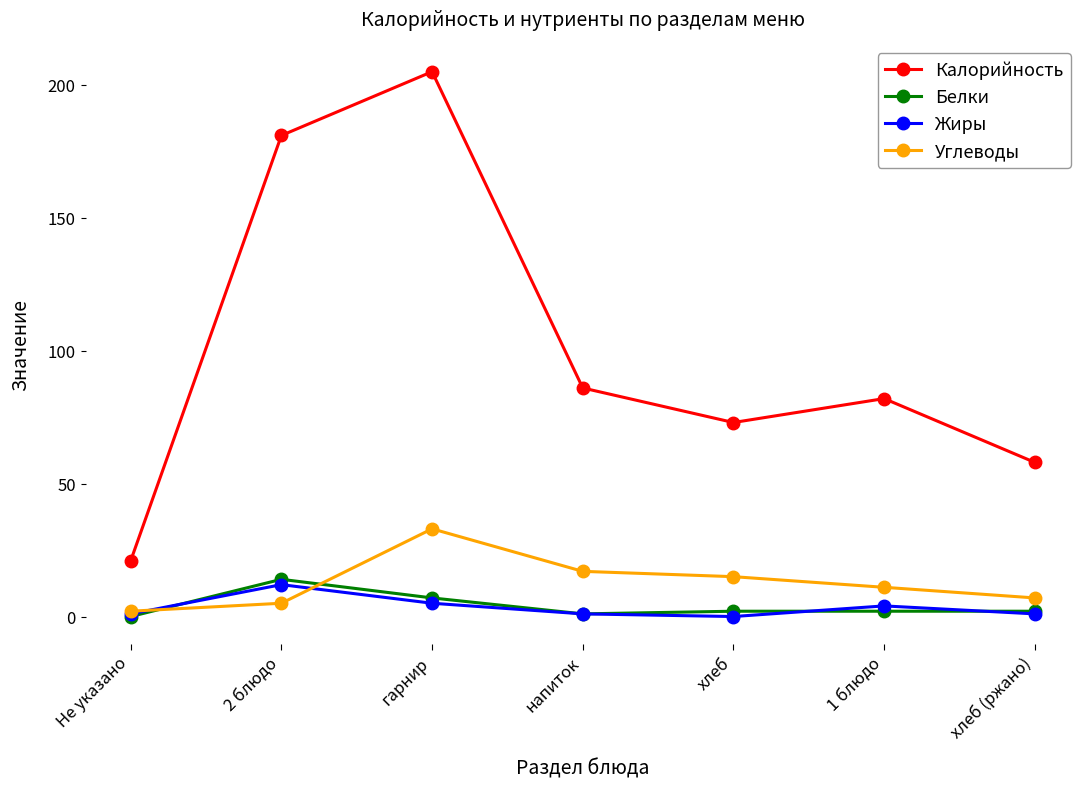

Between Не указано and гарнир, which series saw the biggest shift?

Калорийность